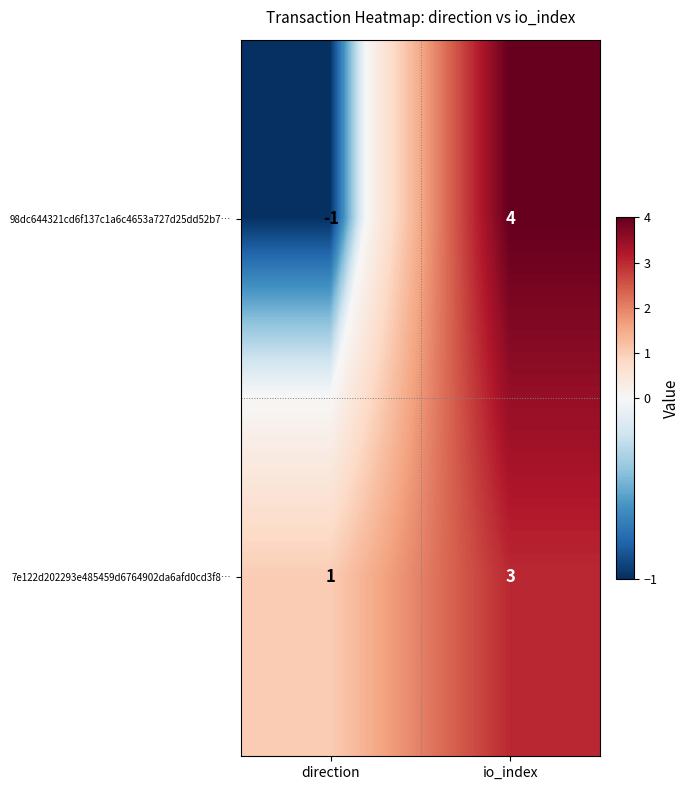

Is it true that 98dc644321cd6f137c1a6c4653a727d25dd52b7… equals 3 at io_index?

False